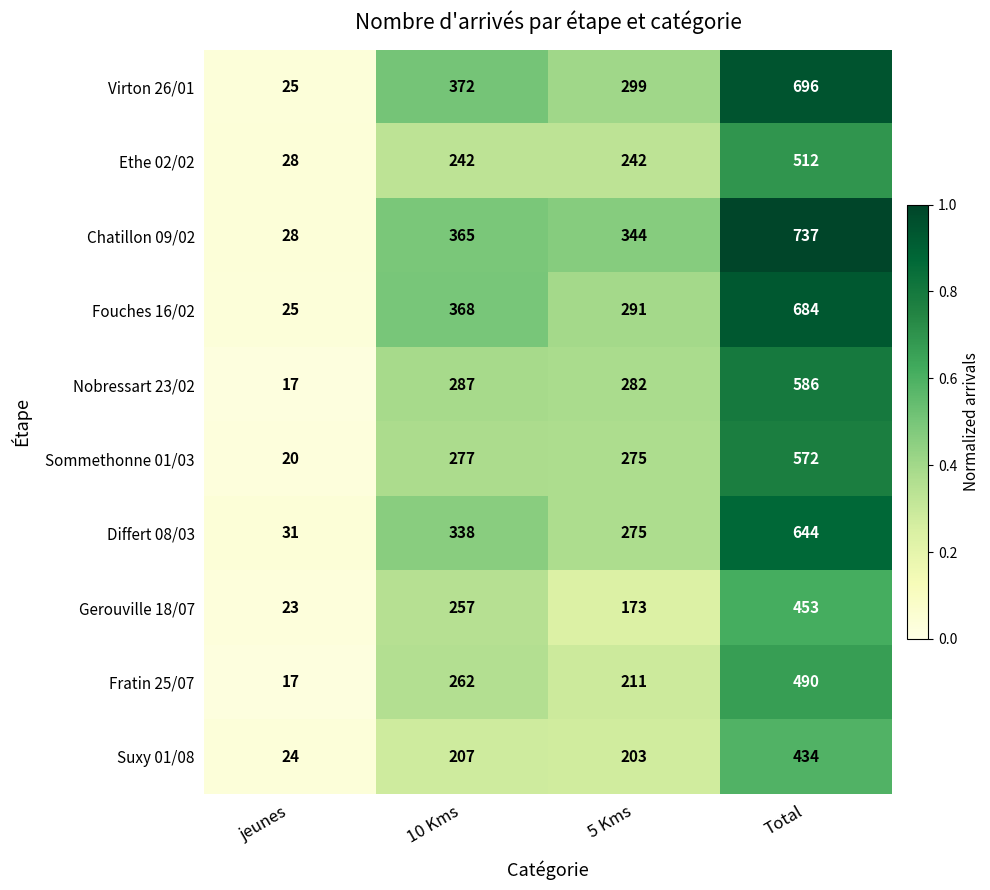

At which category is the sum across all series the highest?

Total